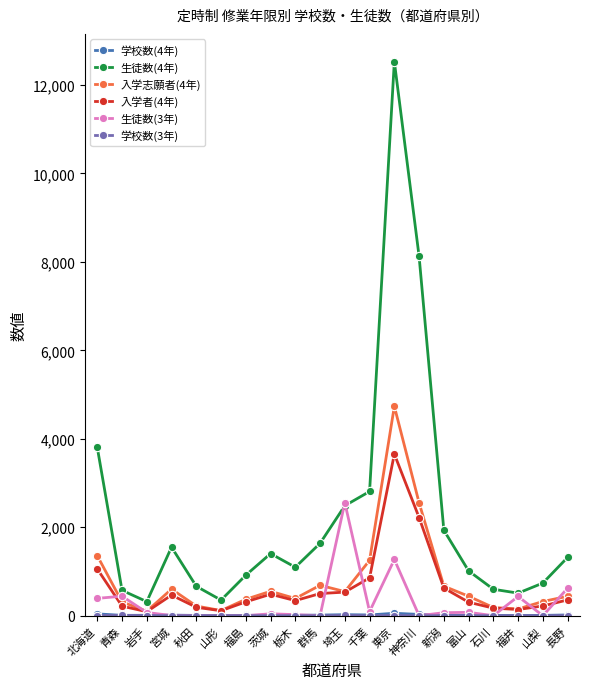

Which series changed the most between 岩手 and 新潟?

生徒数(4年)